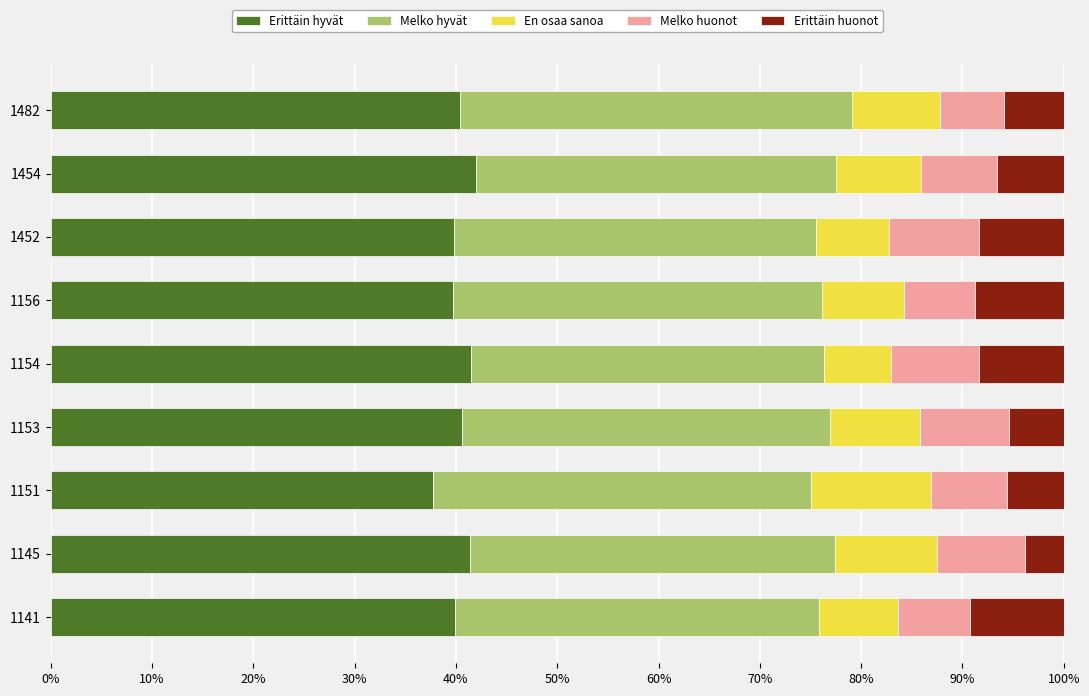

How many distinct data groups are displayed?

5